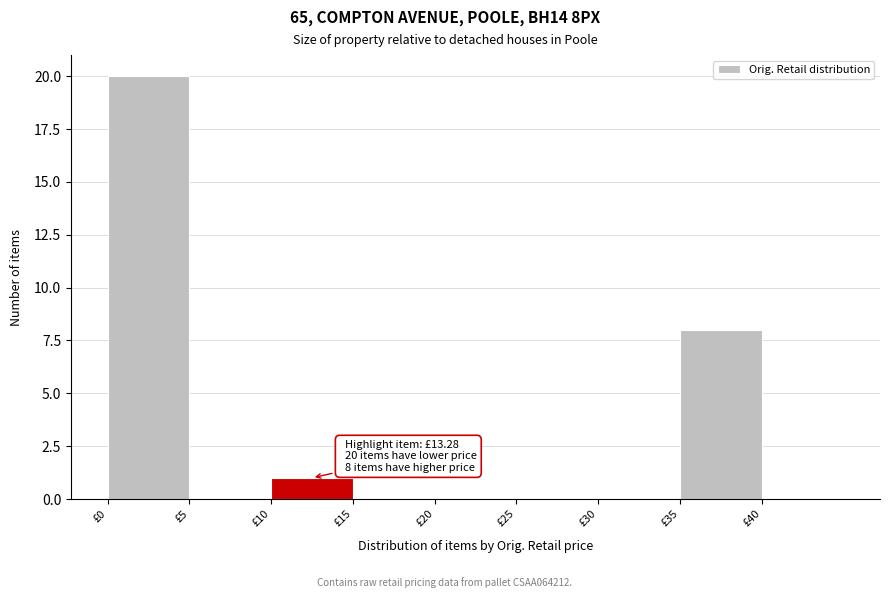

Over which range of the x-axis is the bar tallest?

0 to 5